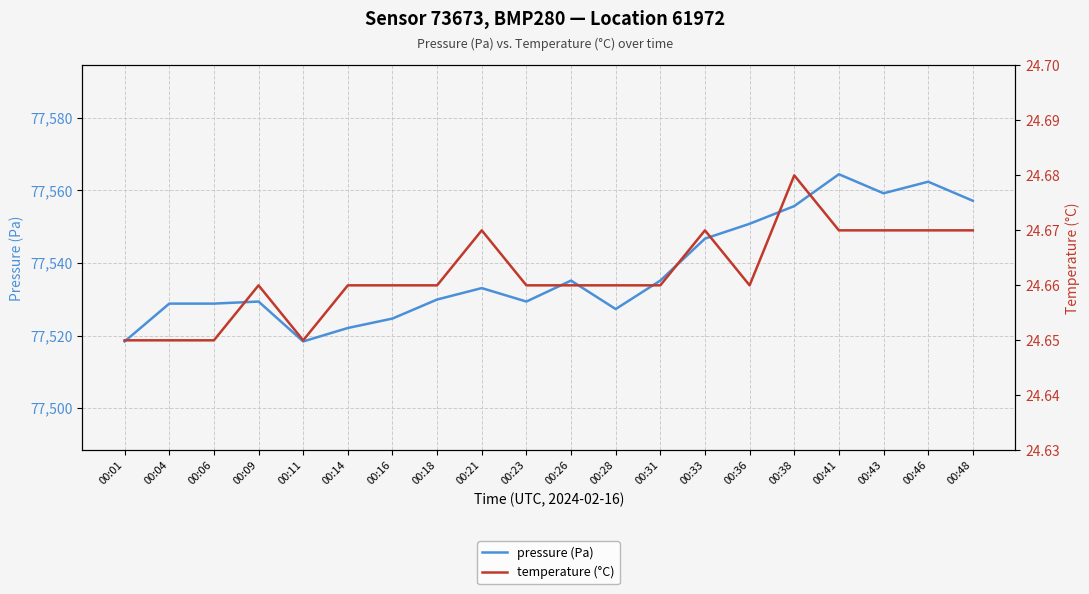

Which series has the largest range (max minus min)?

pressure (Pa)